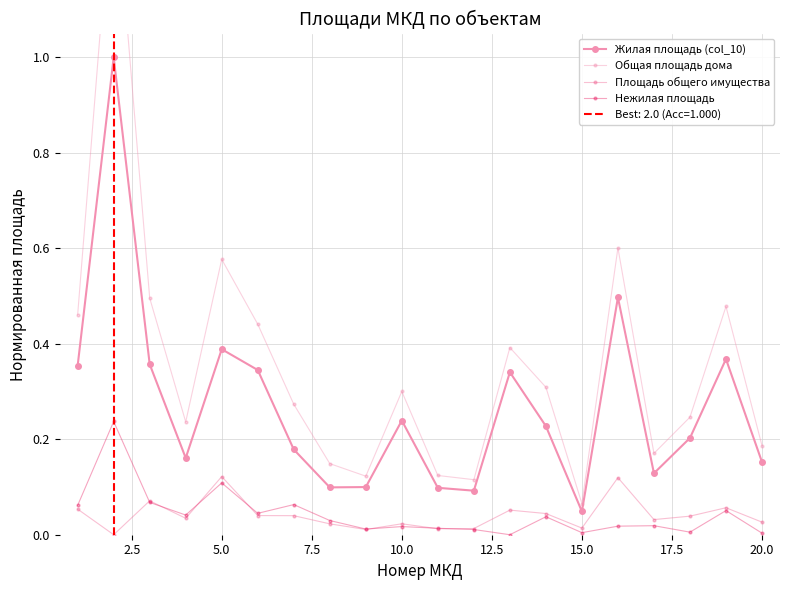

List the series in order of their peak value, lowest first.

Площадь общего имущества, Нежилая площадь, Жилая площадь (col_10), Общая площадь дома